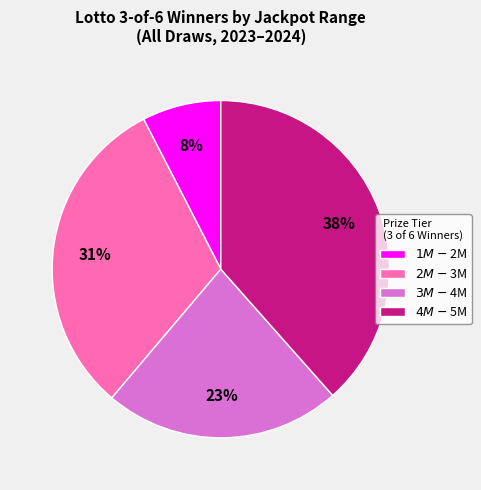

To the nearest percent, what is the average slice percentage?

25%